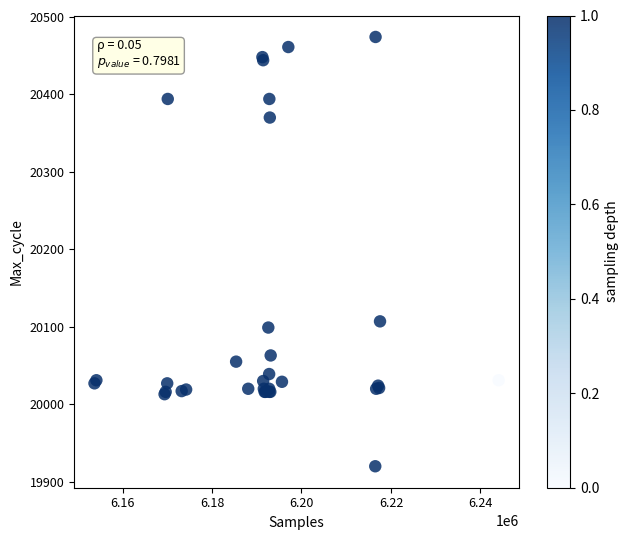

What Y value in the scatter plot is closest to 20197?

20107